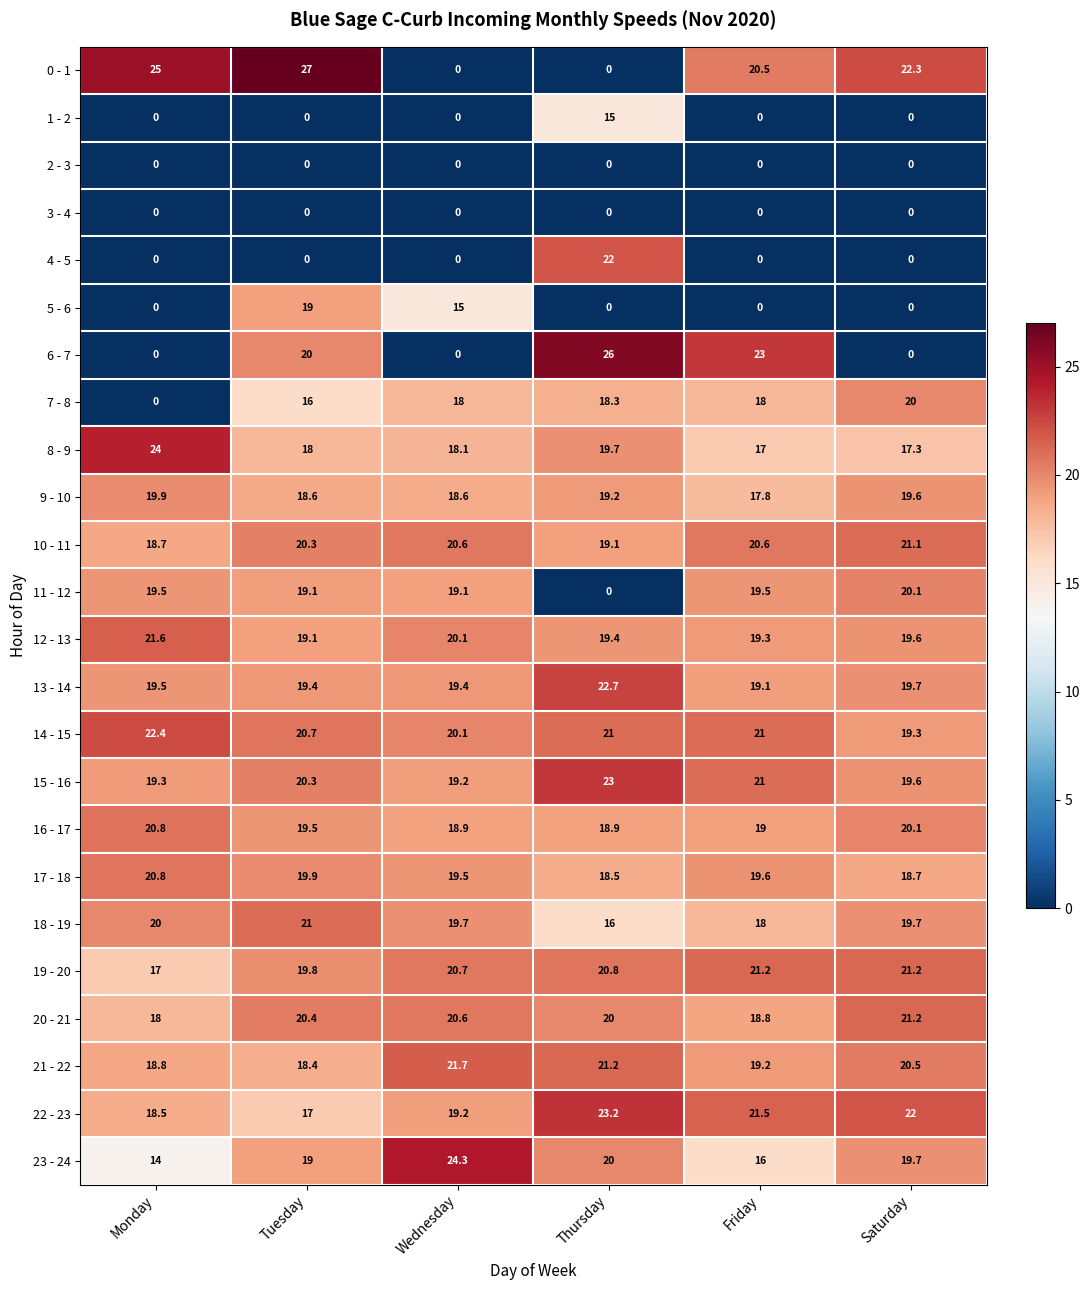

Which series has the largest total across all categories?

14 - 15